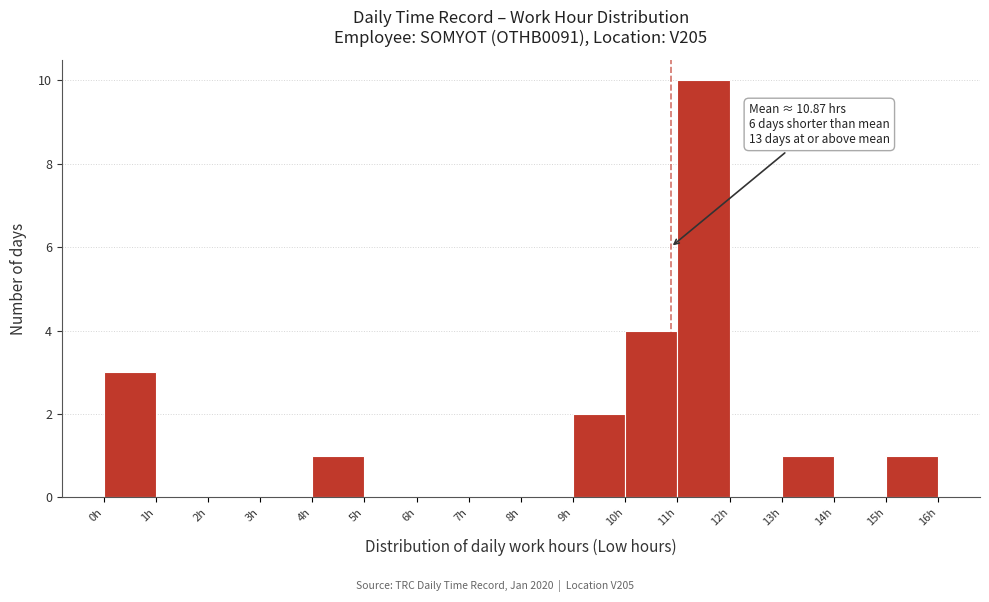

Which range on the x-axis has the tallest bar?

11 to 12